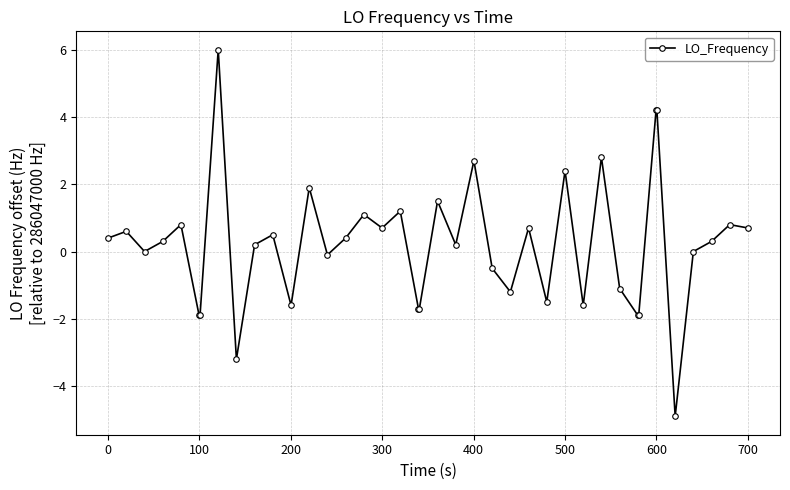

What is the difference between the maximum and minimum values?

10.9